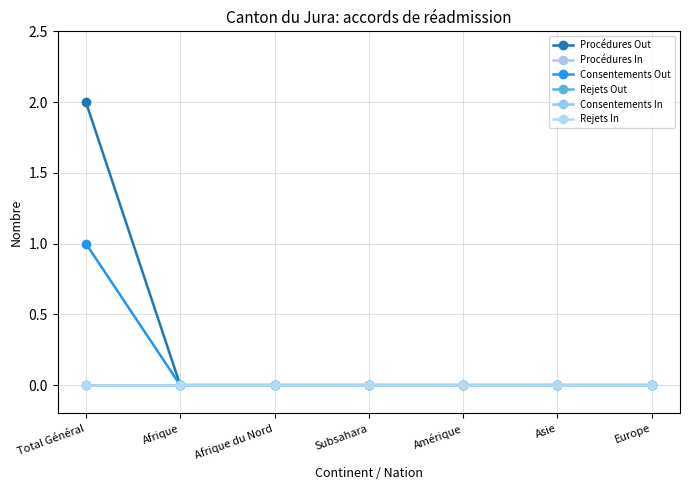

True or false: Procédures In and Procédures Out cross at least once.

False